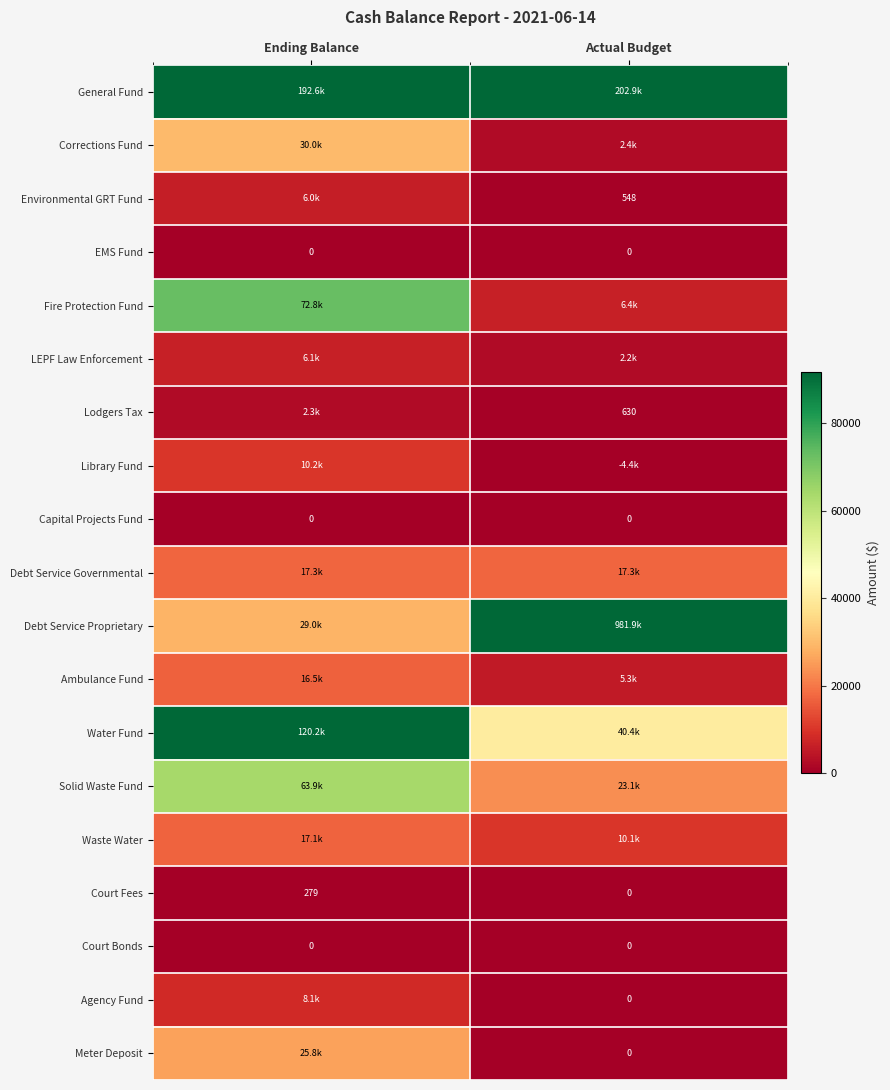

Which category has the highest value in the Court Fees series?

Ending Balance